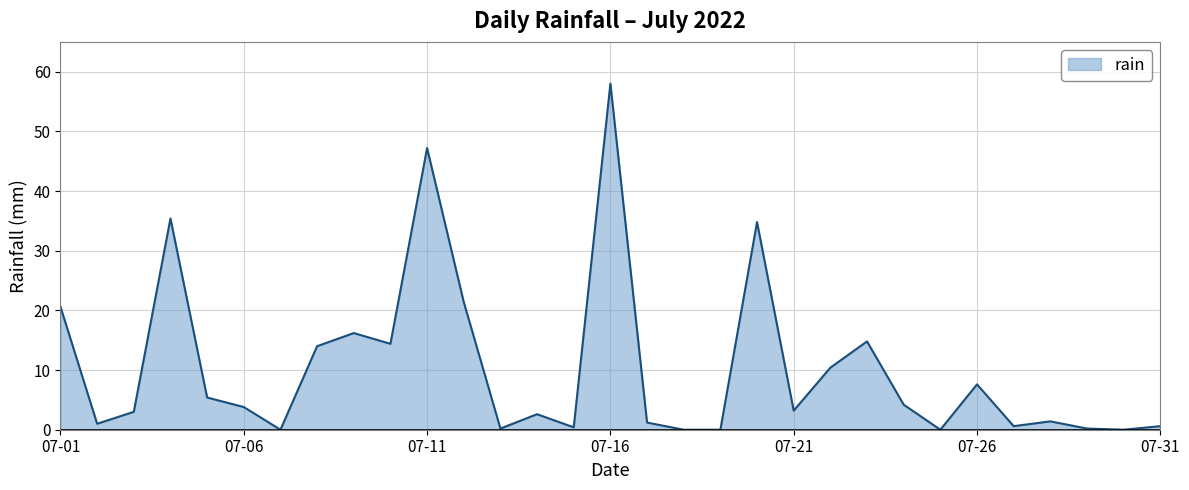

How many lines are shown in the chart?

1